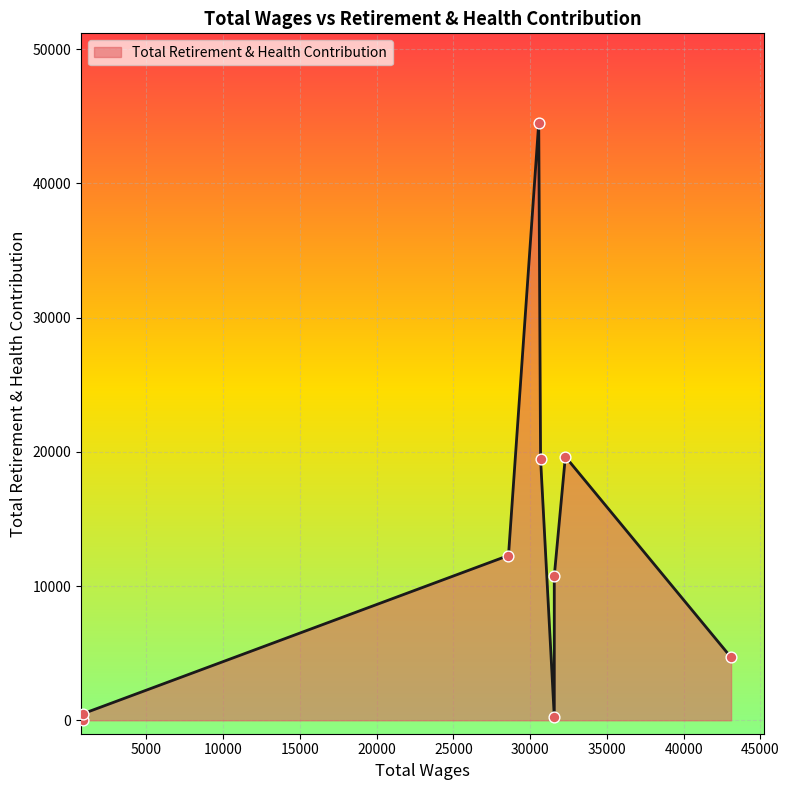

Which has a higher value, 870.0 or 31574.0?

31574.0